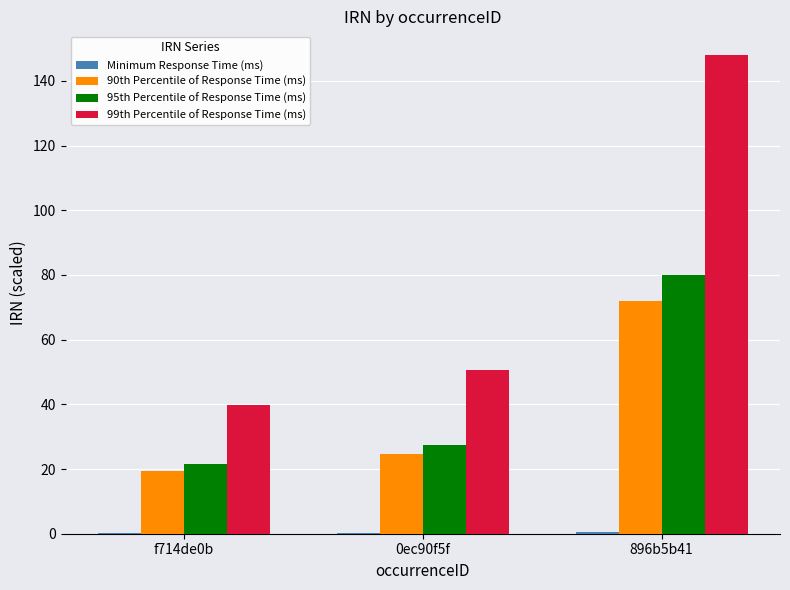

At which label is 99th Percentile of Response Time (ms) closest to 93?

0ec90f5f